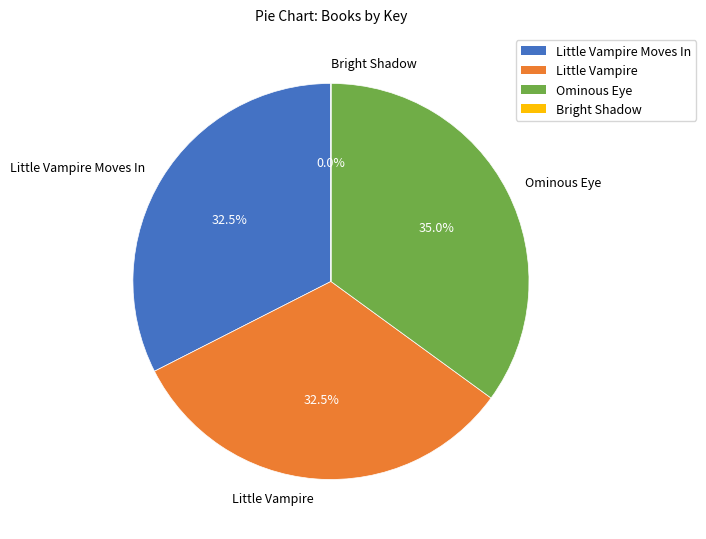

What is the ratio of the value at Ominous Eye to the value at Little Vampire Moves In?

1.1